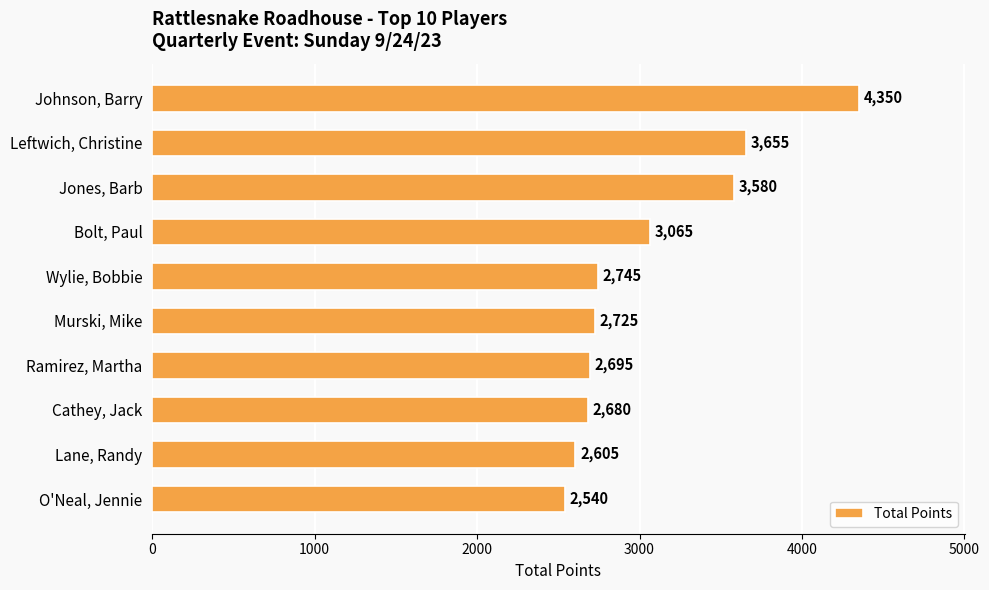

Are the bars horizontal?

Yes